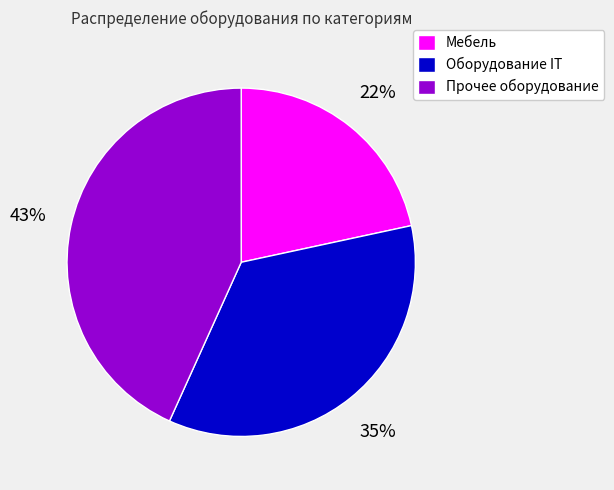

The Мебель slice represents 22% of the pie. True or false?

True